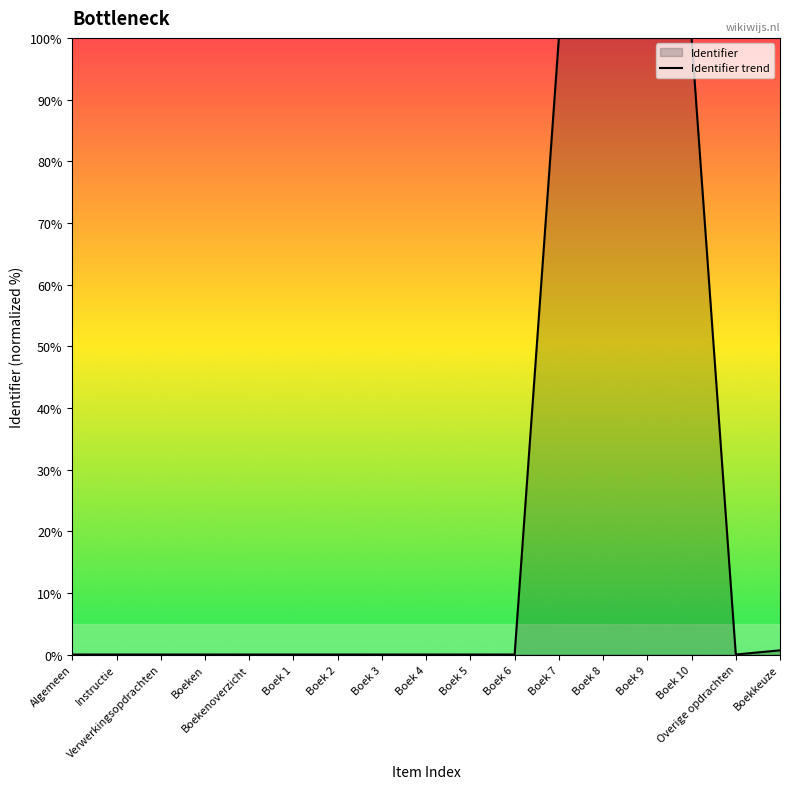

True or false: the data shows 30.4 at Boek 9.

False